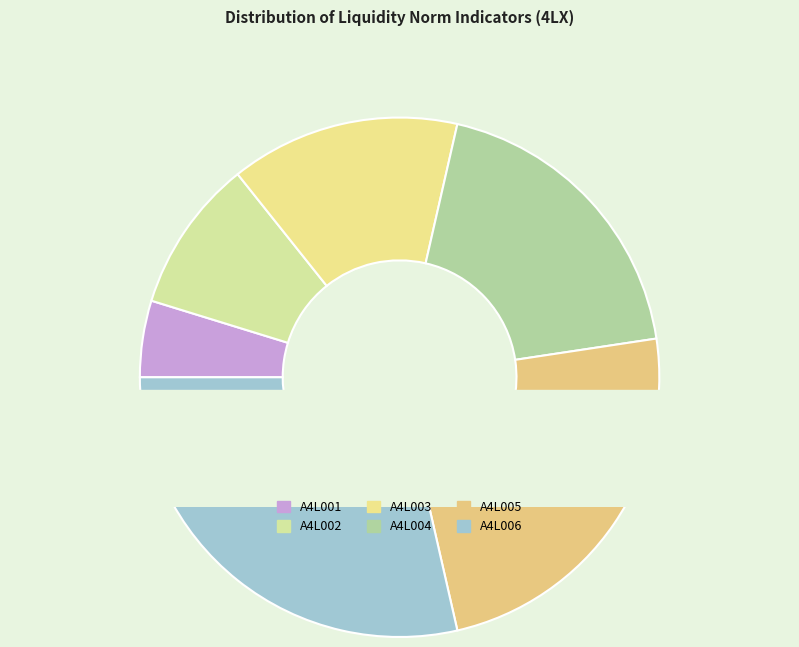

To the nearest percent, what is the difference between the largest and smallest slice percentages?

24%